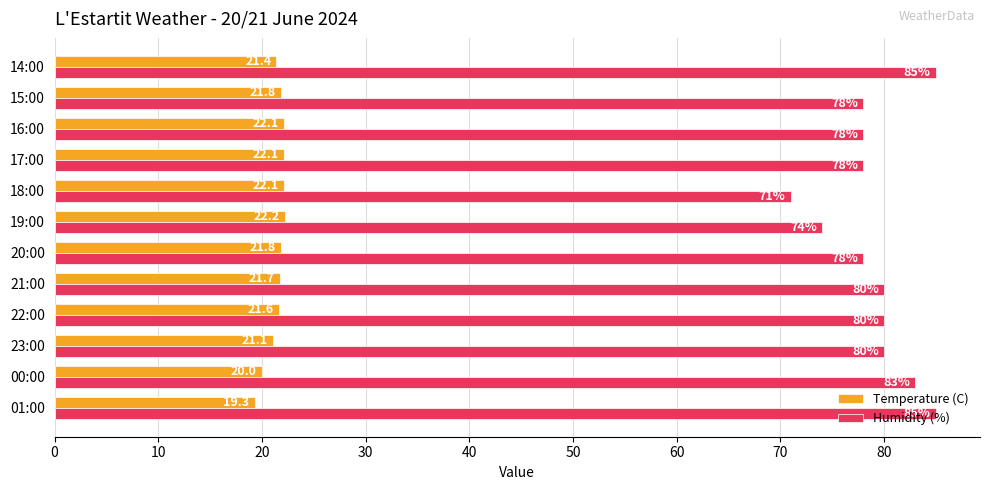

Which series has the largest range (max minus min)?

Humidity (%)